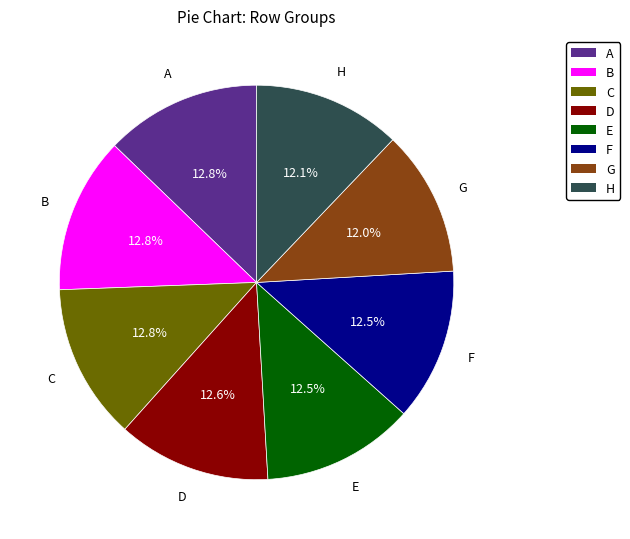

Count the number of slices in the pie.

8